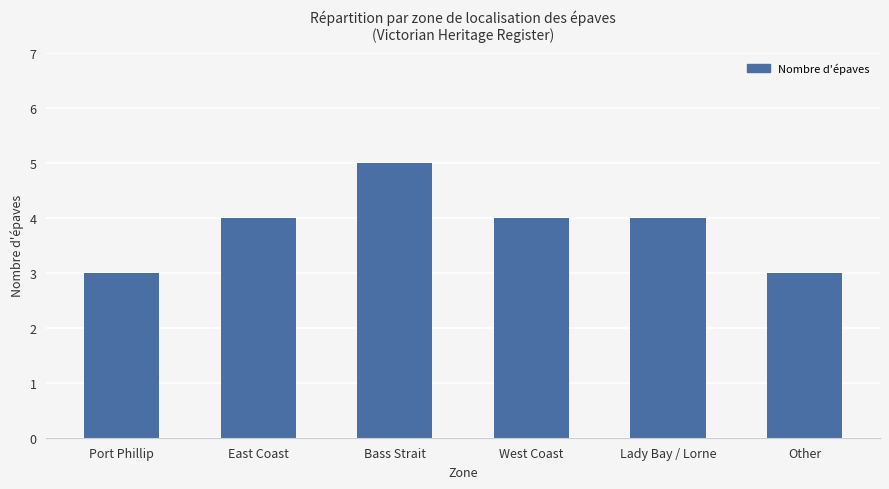

What is the smallest value displayed?

3